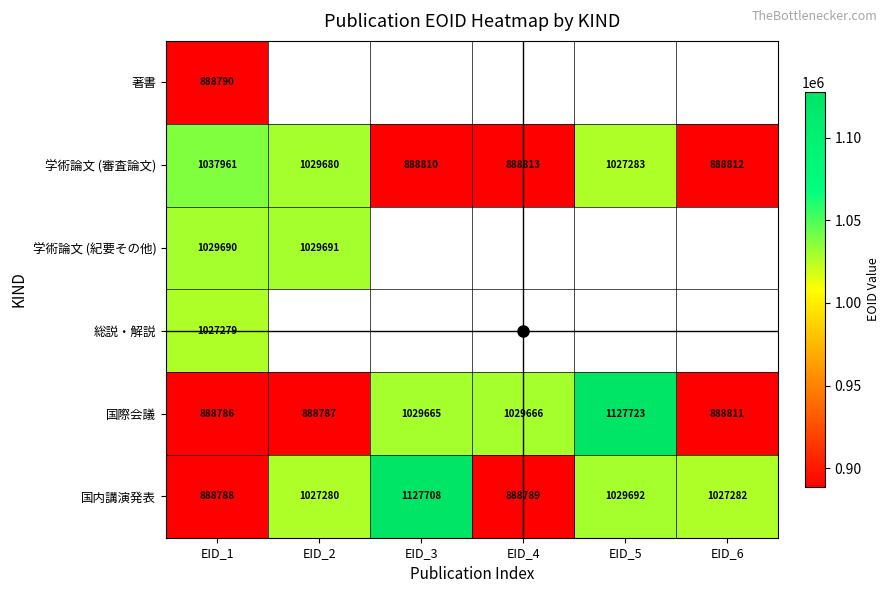

True or false: 学術論文 (紀要その他) has a value of 220016.0 at EID_2.

False